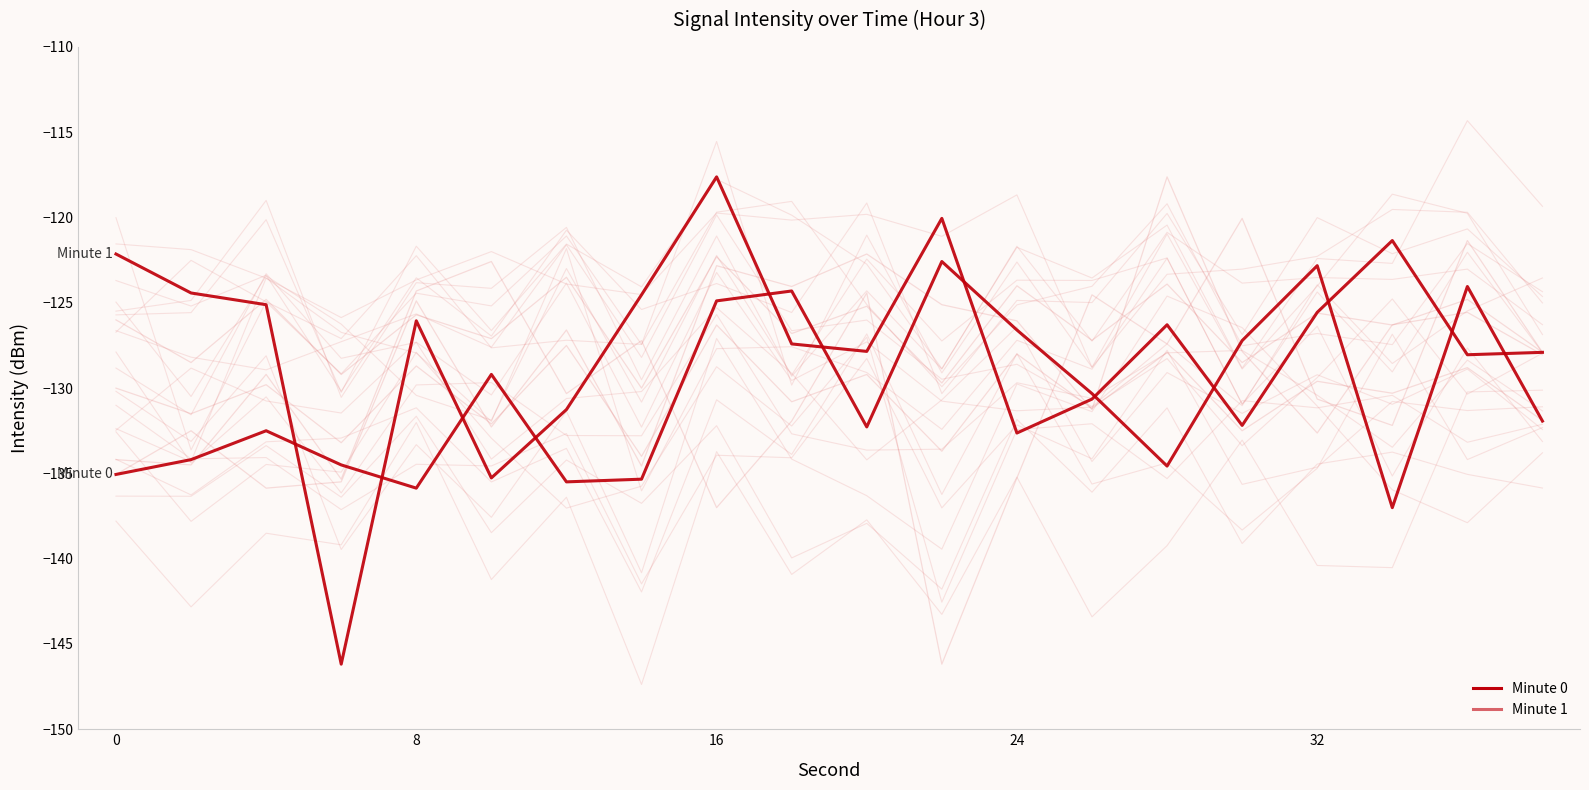

How many times do Minute 1 and Minute 0 cross each other?

12